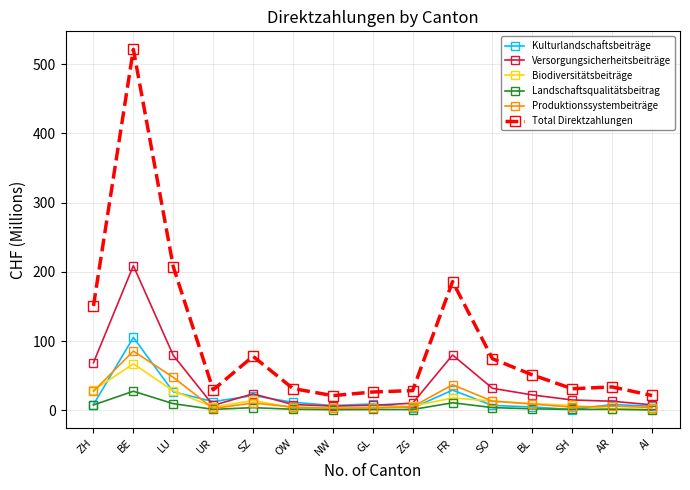

What position from the left is BL?

12